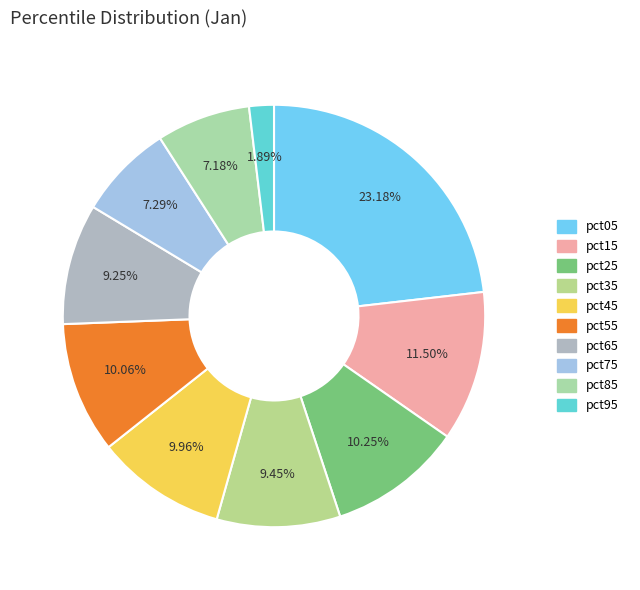

To the nearest percent, what is the difference between the largest and smallest slice percentages?

21%